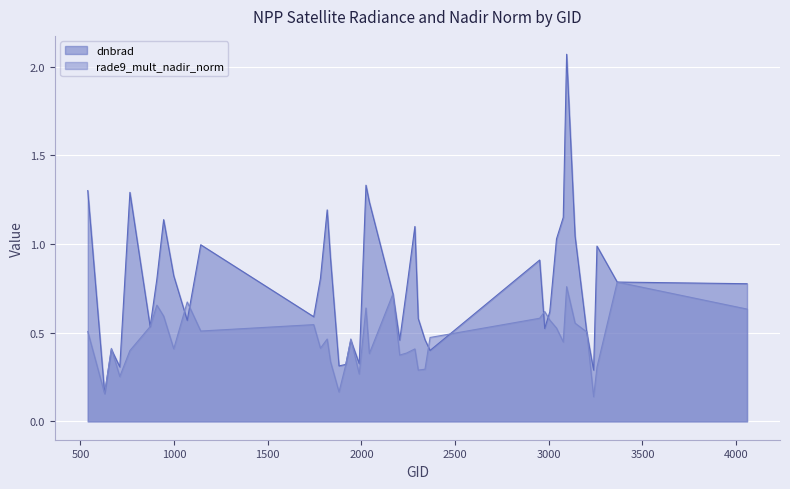

What is the value of the dnbrad point at the 15th from the left?

0.9